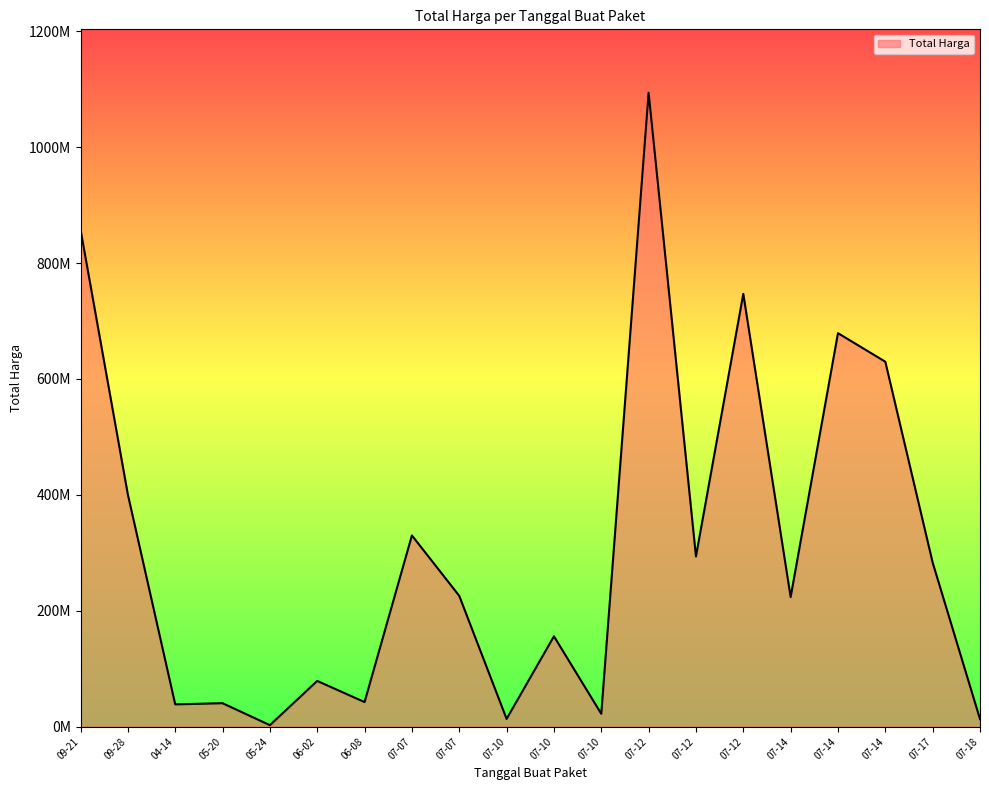

Does the chart have visible grid lines?

No